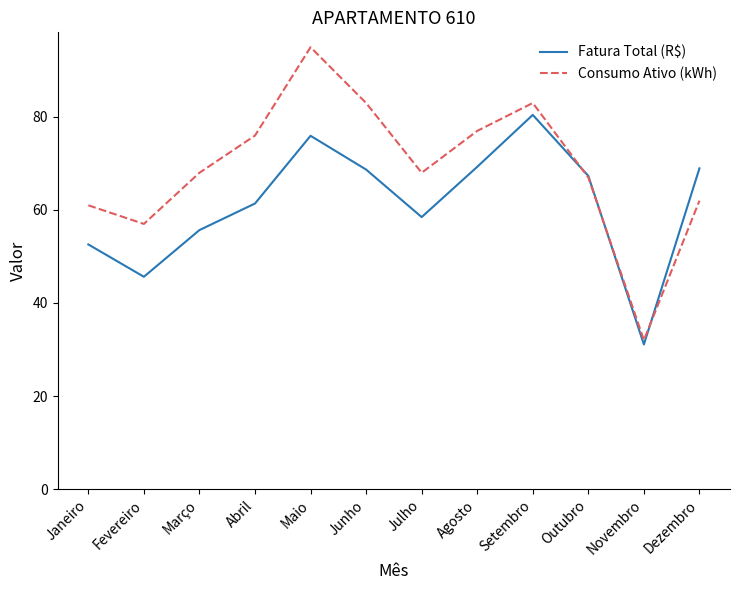

Which category has the highest value in the Consumo Ativo (kWh) series?

Maio